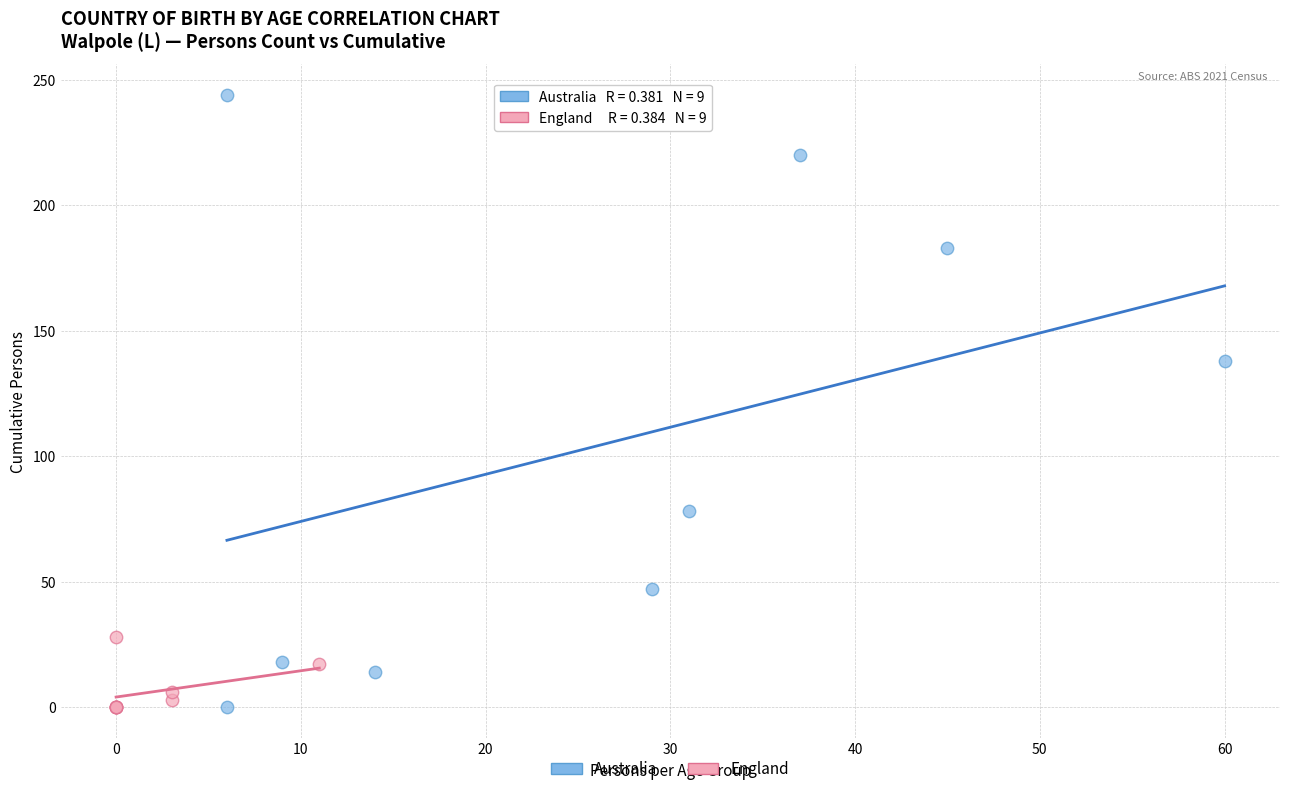

What are all the series names shown in the legend?

Australia, England